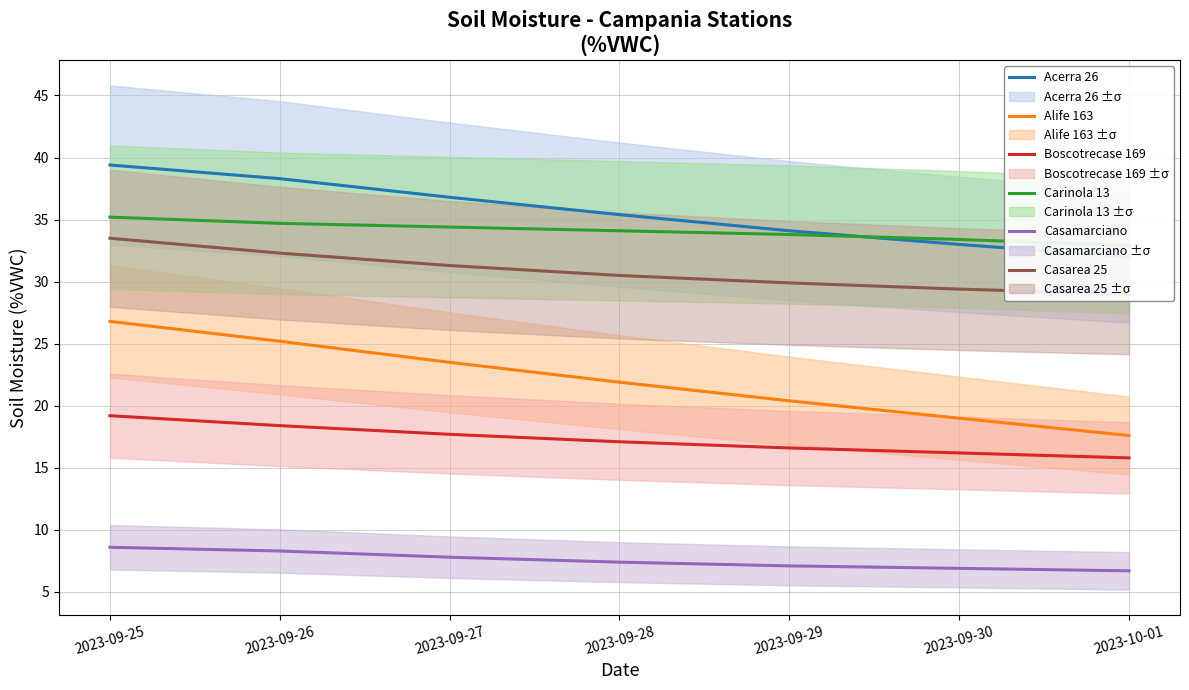

Is the value of Casarea 25 at 2023-09-30 greater than the value of Acerra 26 at 2023-09-25?

No